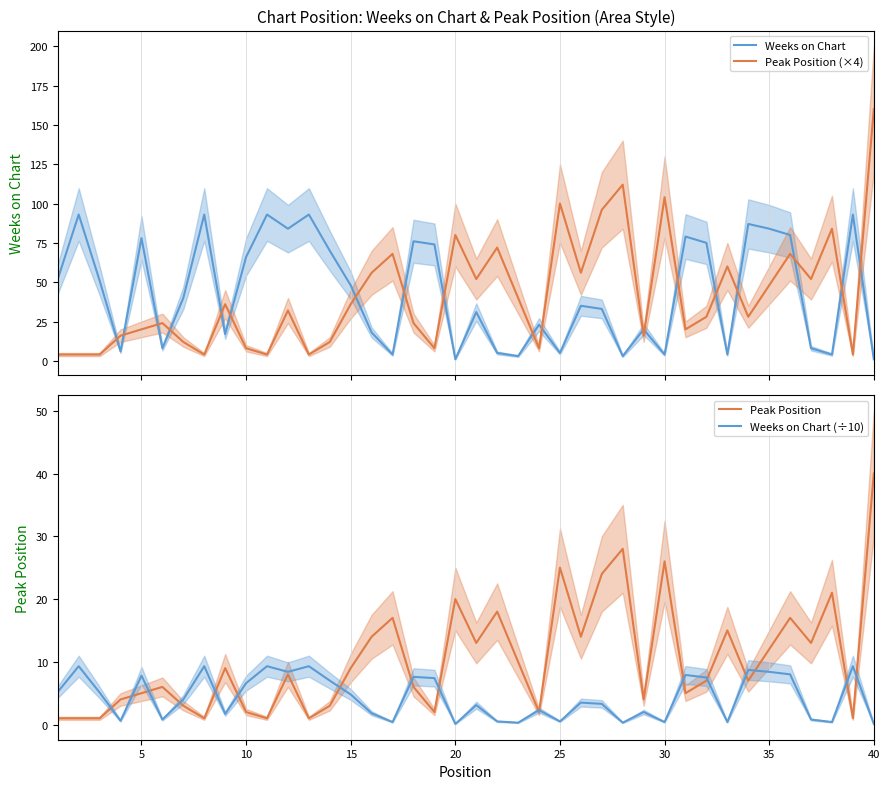

What are all the series names shown in the legend?

Weeks on Chart, Peak Position (×4), Peak Position, Weeks on Chart (÷10)